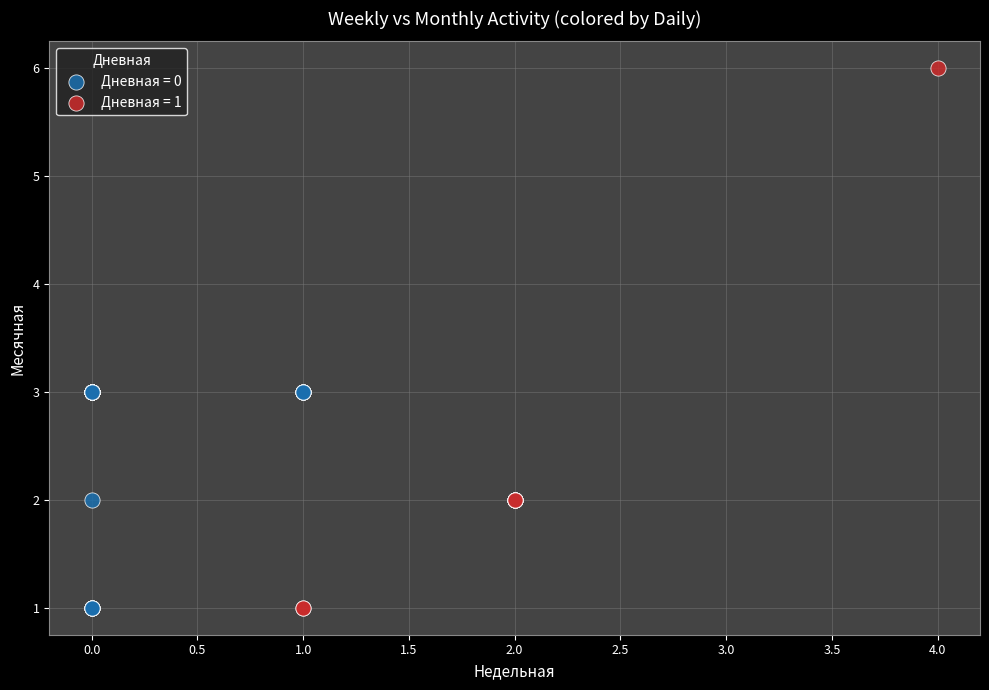

Which series has the widest spread of Y values?

Дневная = 1